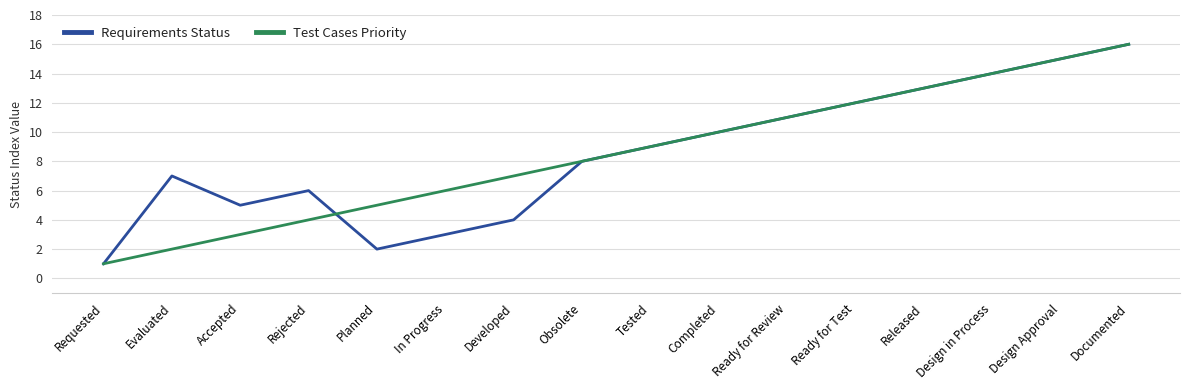

What is the sum of the Requirements Status values at Released and Design Approval?

28